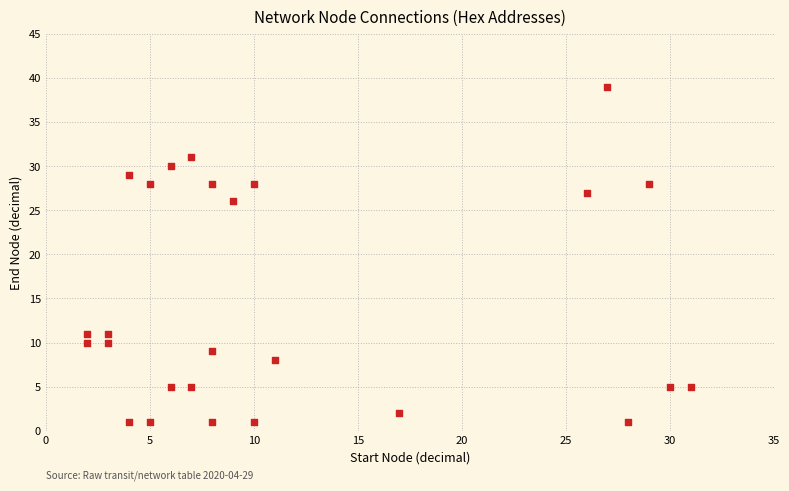

What is the range of Y values (max minus min)?

38